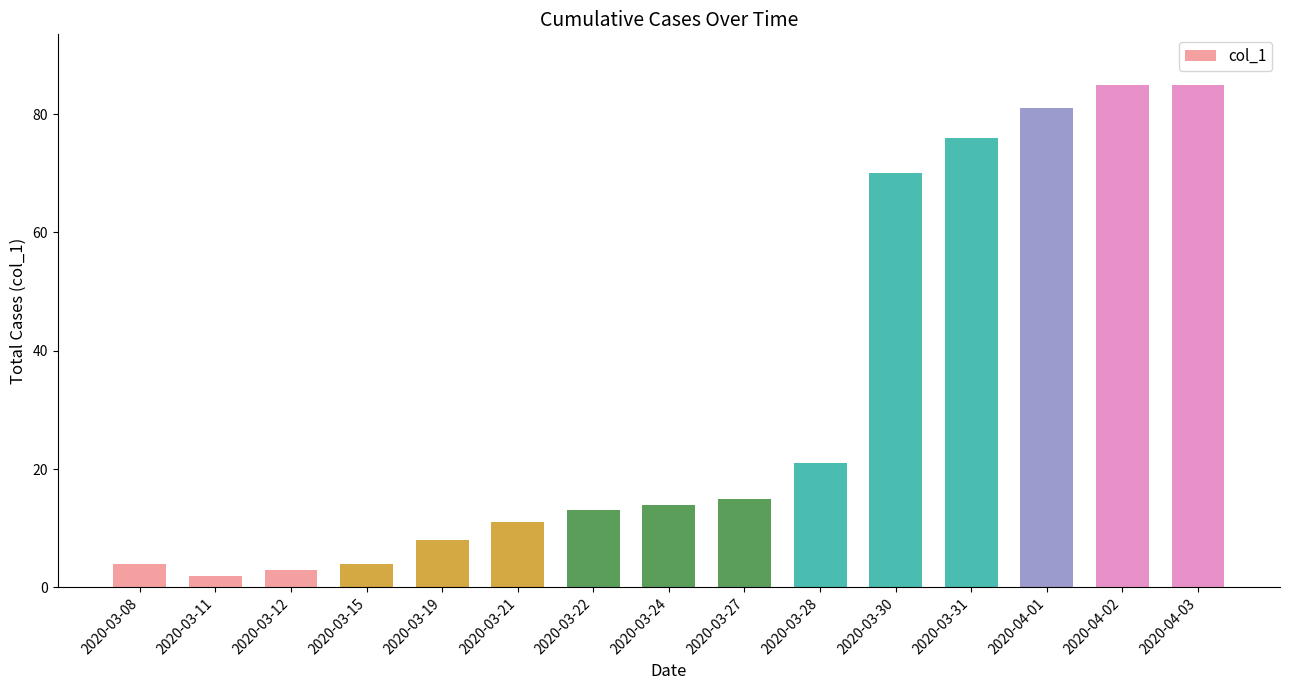

What is the label of the 14th bar from the right?

2020-03-11